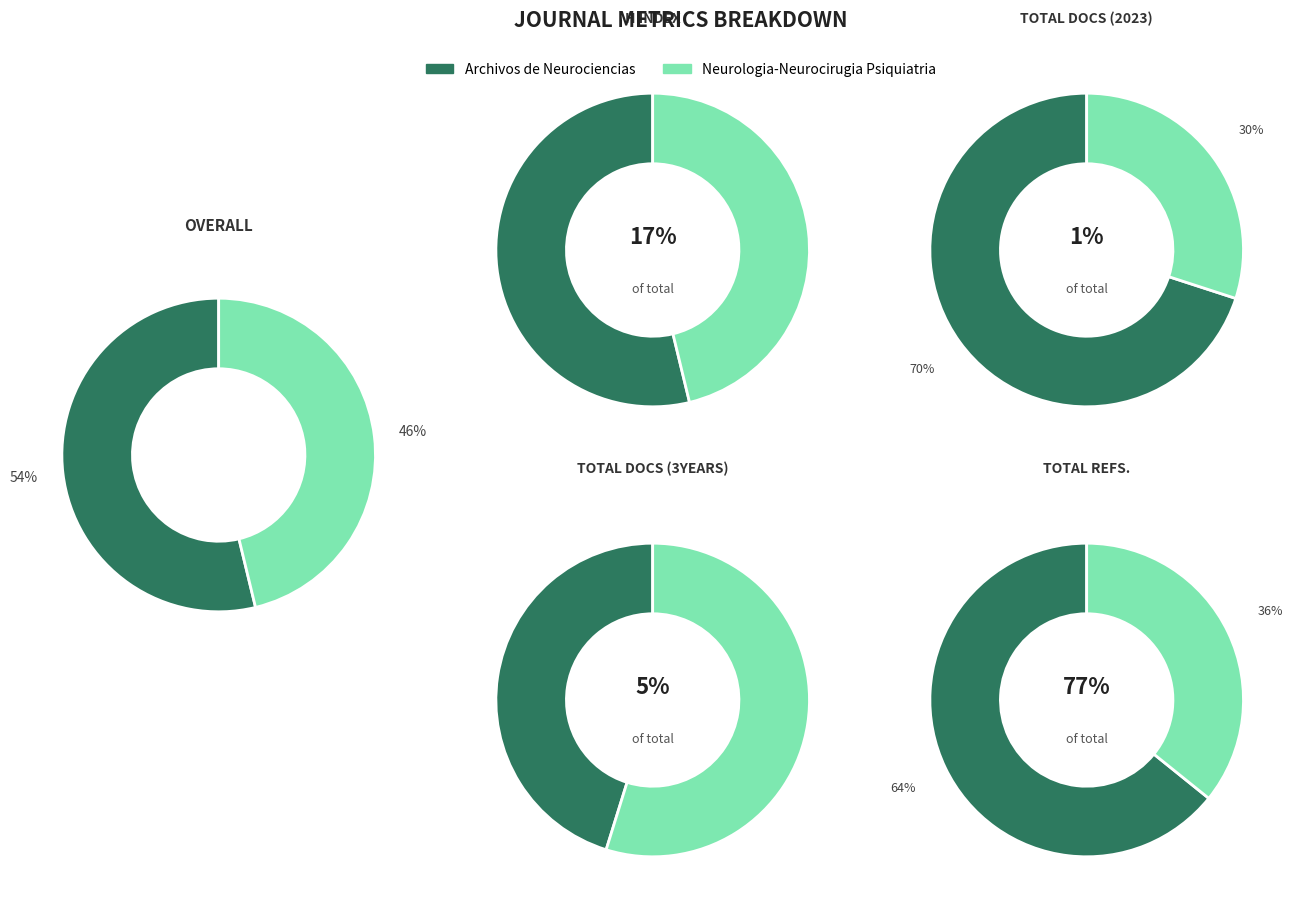

Is it true that Neurologia-Neurocirugia Psiquiatria is 30% of the pie?

True